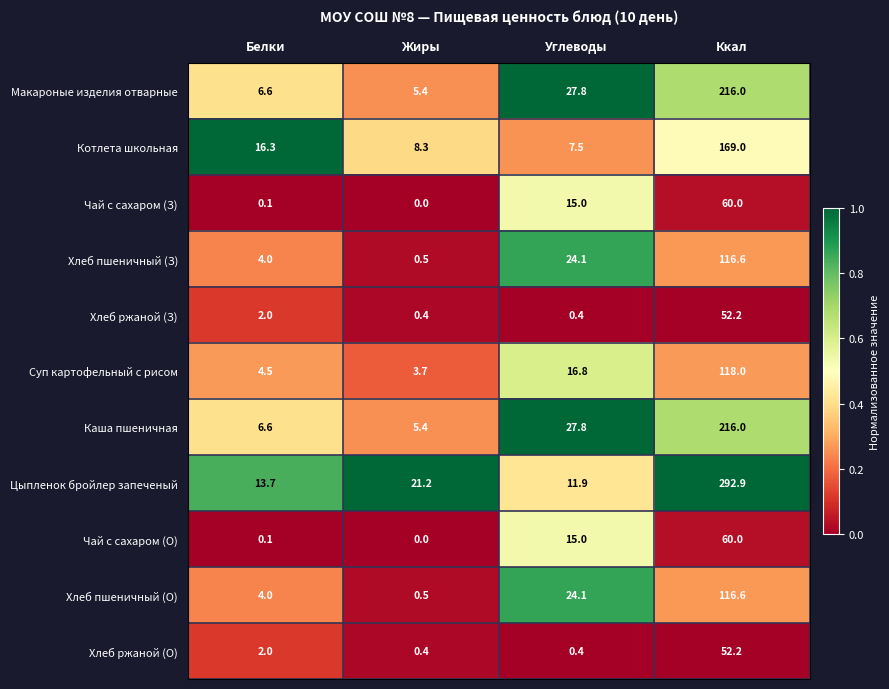

At which category is the sum across all series the highest?

Ккал